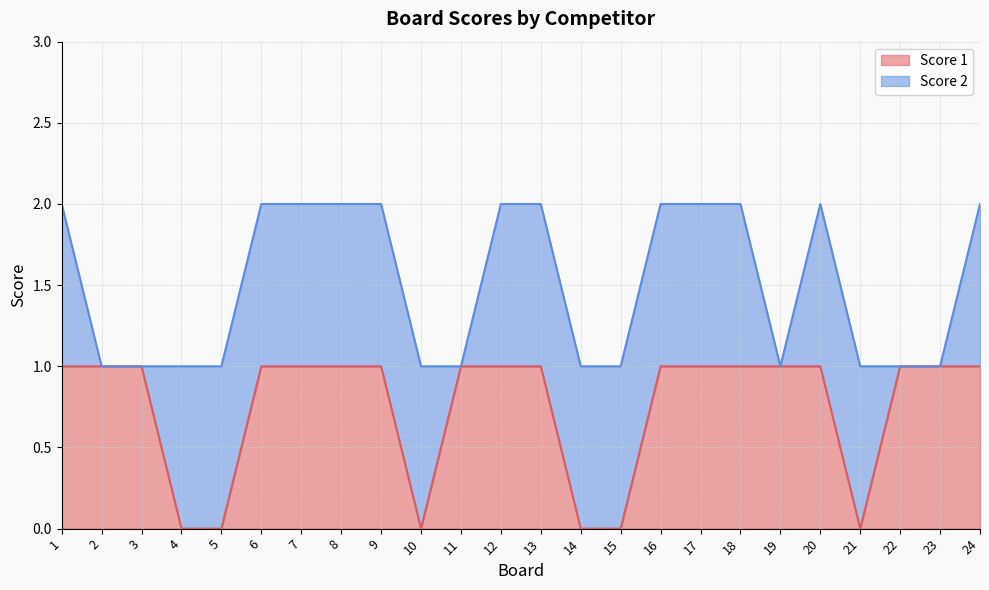

Is it true that the value at 18 is 1?

False